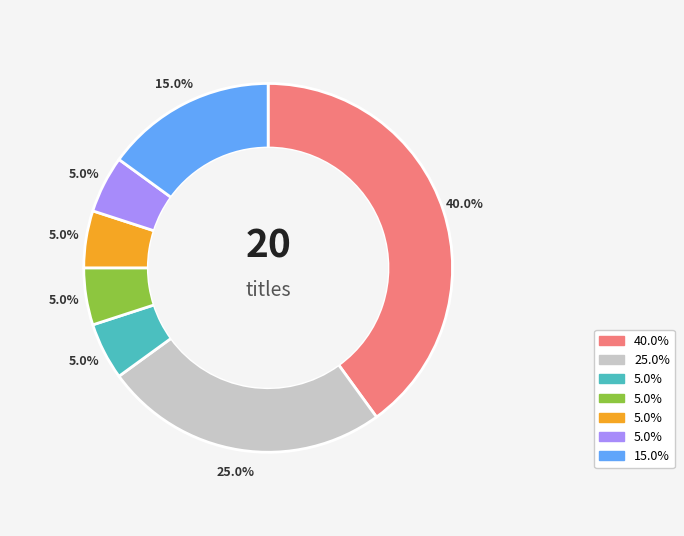

Is there a majority slice in this chart?

No